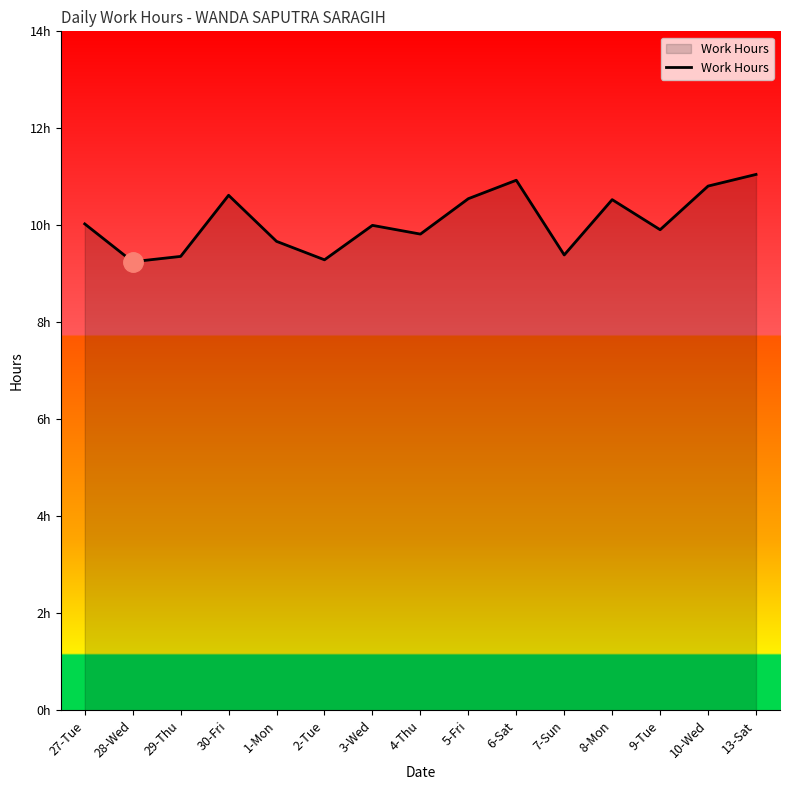

How many points are higher than both their immediate neighbors (excluding endpoints)?

4